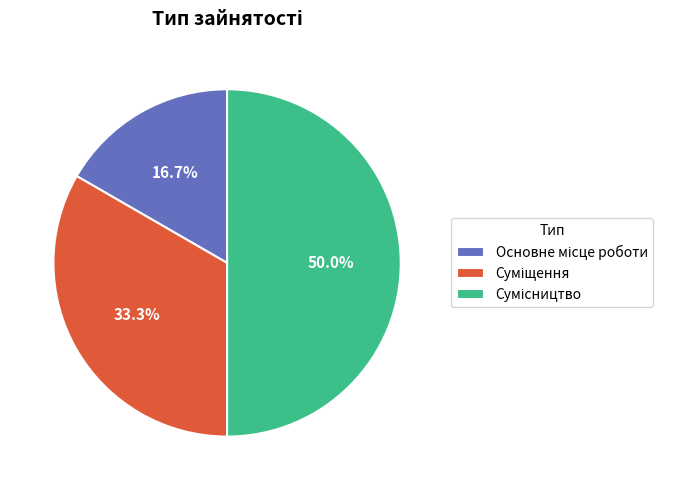

Which category has the smallest portion of the pie?

Основне місце роботи